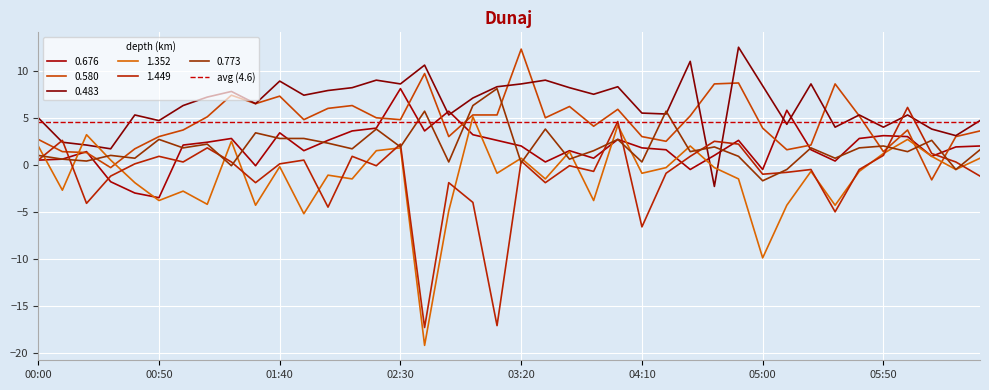

The value of 0.483 at 04:10 is 8.0. True or false?

False